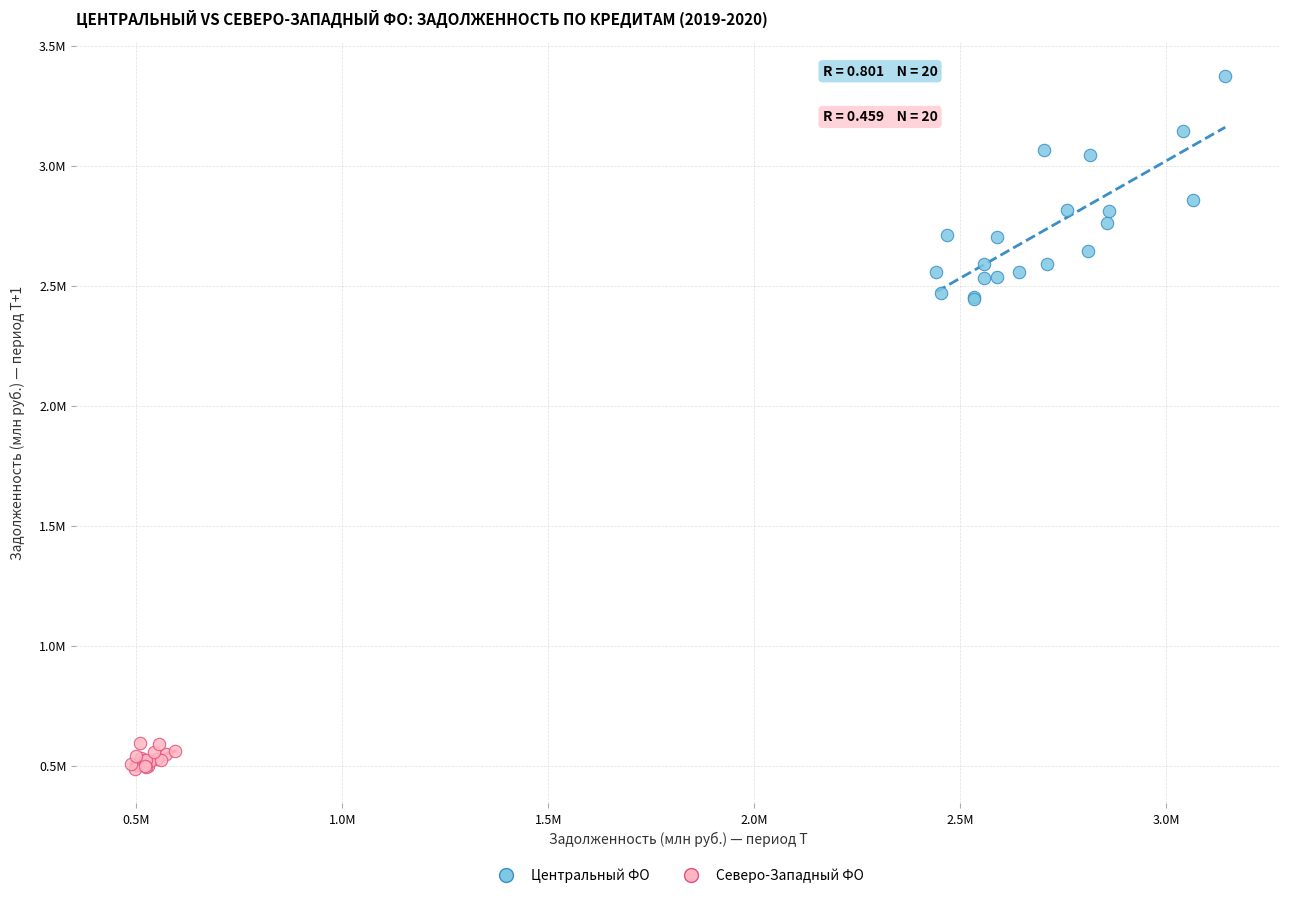

Which series contains the lowest Y value?

Северо-Западный ФО